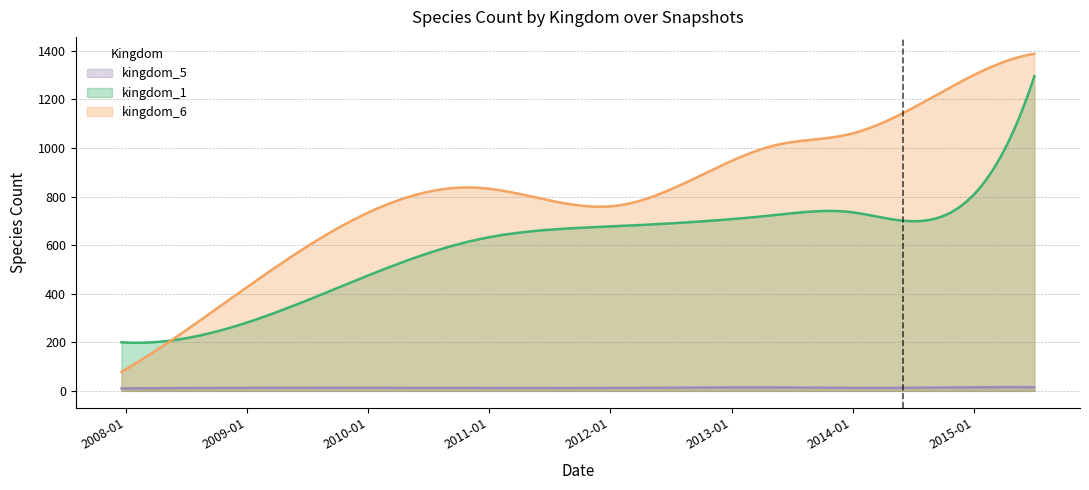

True or false: kingdom_1 has more than 0 interior local peaks.

True